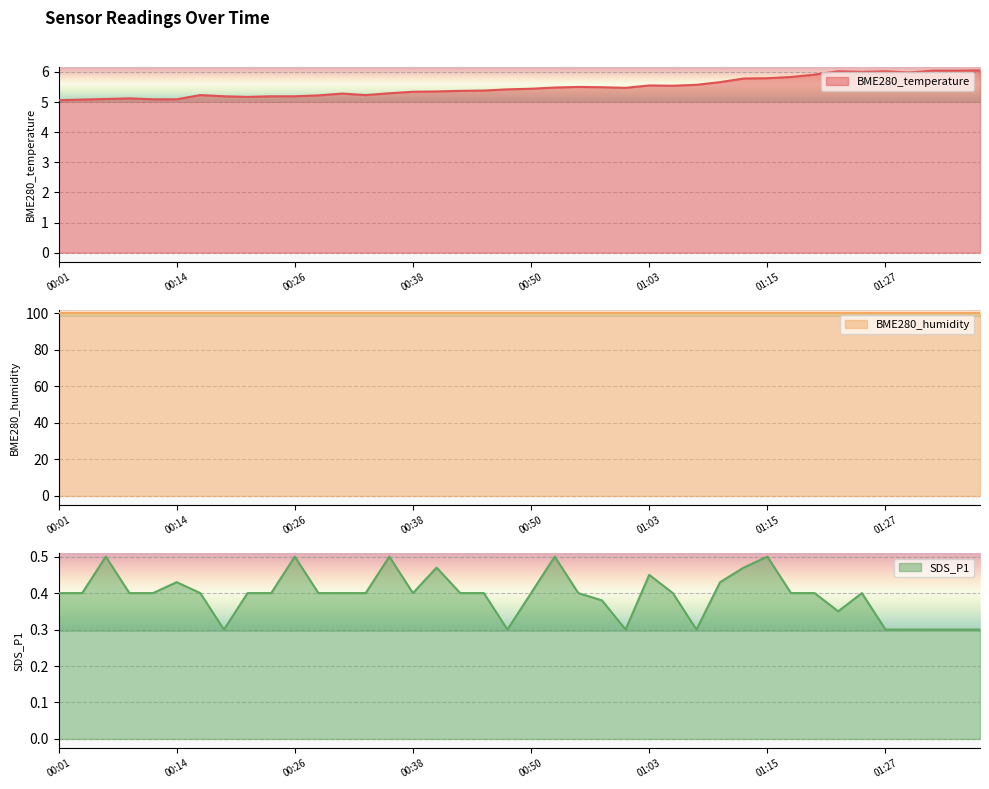

The BME280_temperature series shows 2.5 at 00:38. True or false?

False